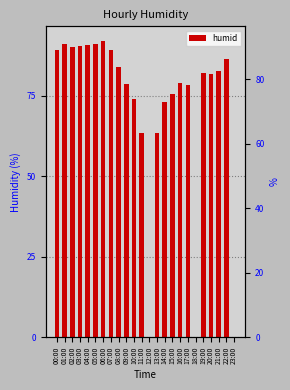

Read the value at 08:00.

83.8